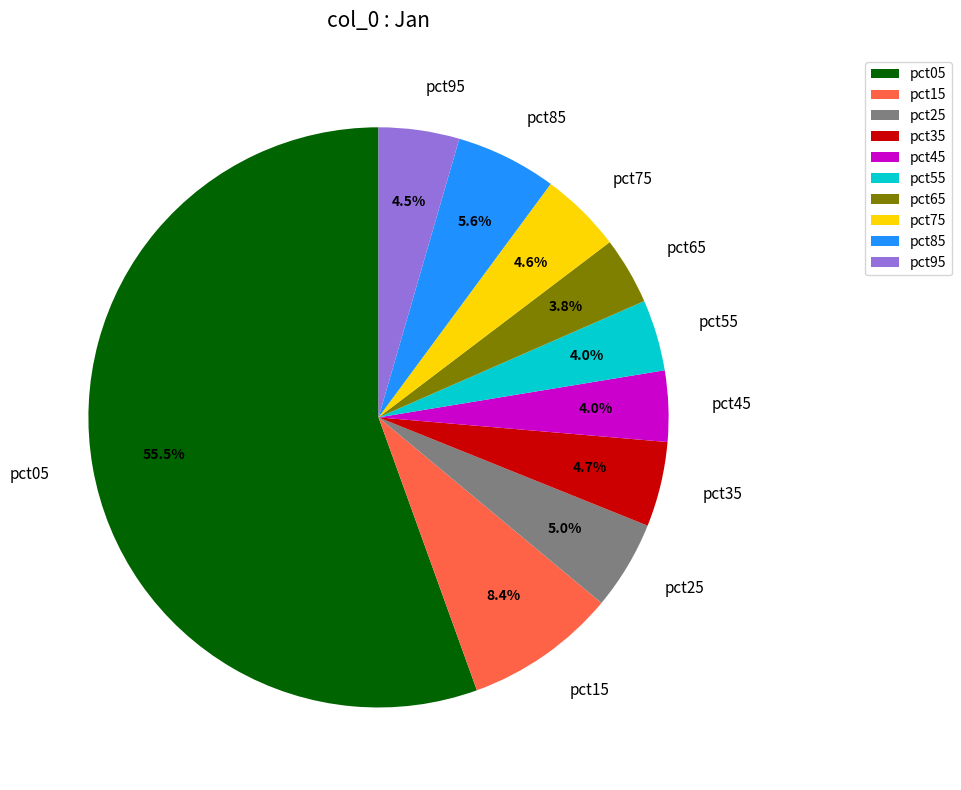

Which slice is the largest?

pct05